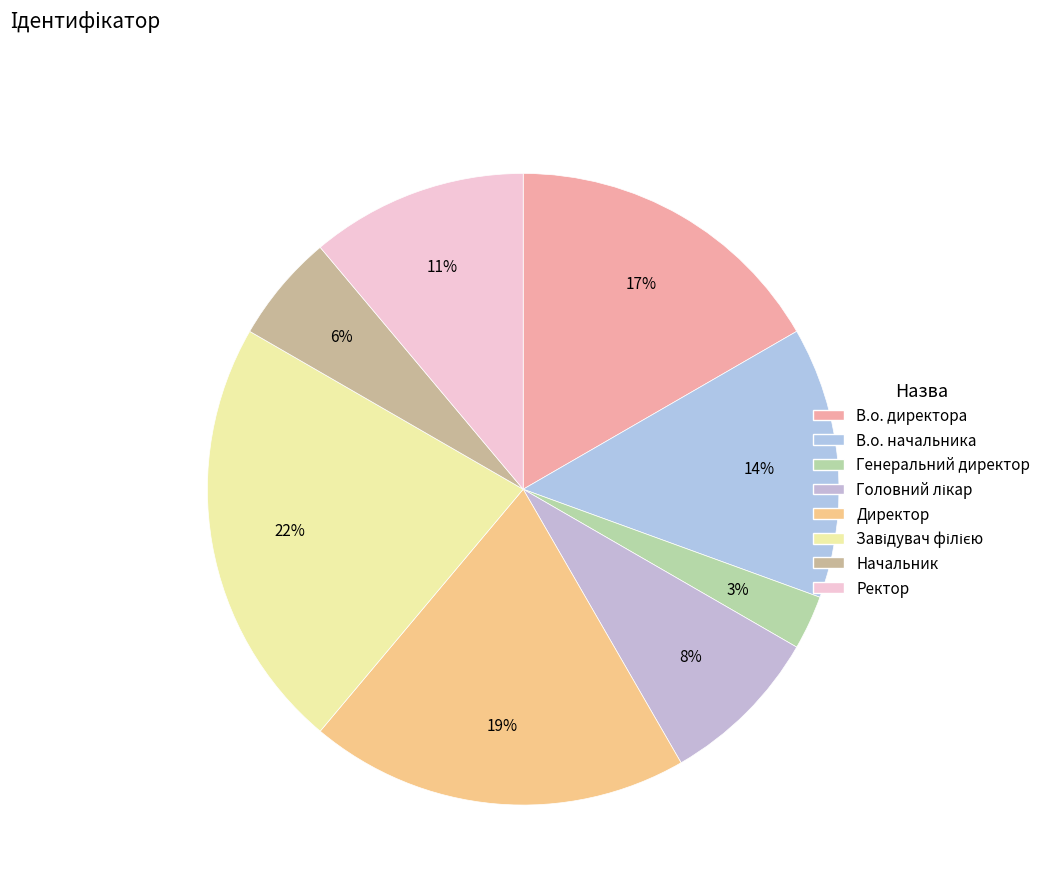

How many segments does this pie chart have?

8